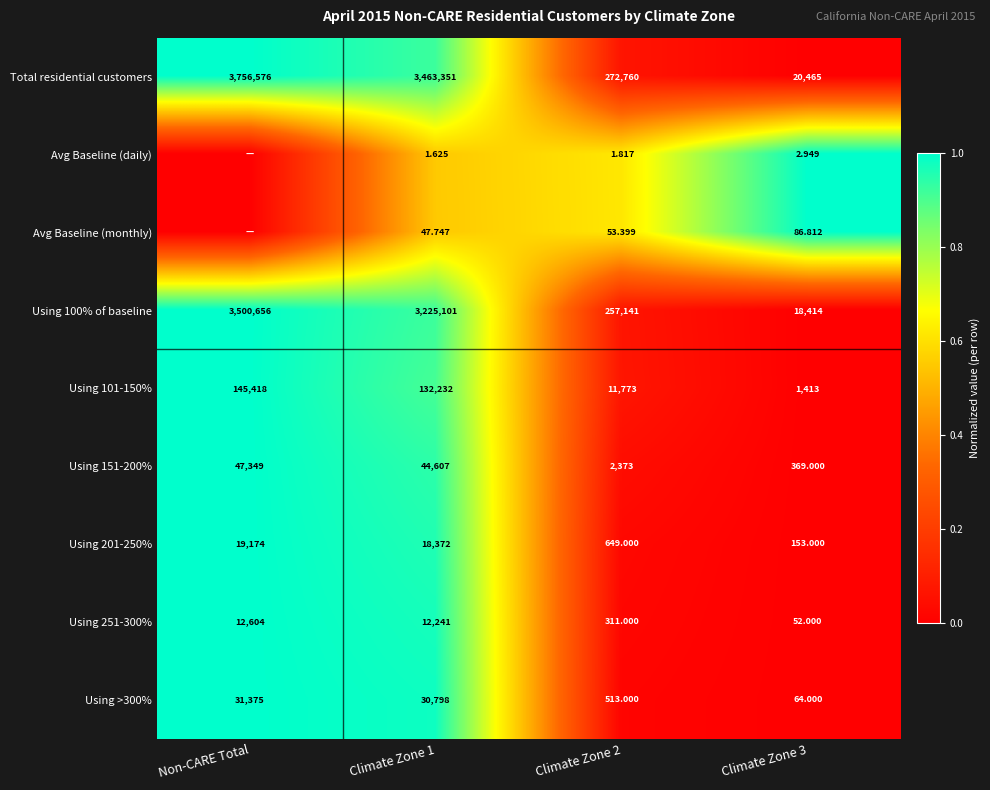

List the labels in order of Total residential customers value, largest first.

Non-CARE Total, Climate Zone 1, Climate Zone 2, Climate Zone 3